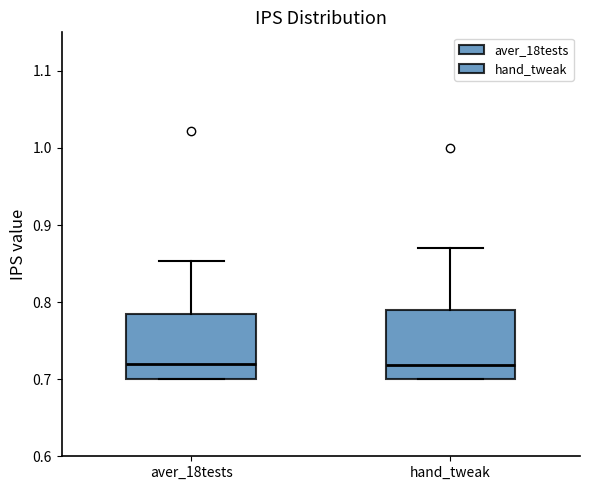

Reading left to right, transcribe this box plot: for each box, give where its median line is, the range the box spans, and where its two whiskers end, as read against the y-axis. The values are not printed on the chart, so give them approximately, as read against the axis.

aver_18tests: median 0.72, box 0.70 to 0.78, whiskers 0.70 to 0.85
hand_tweak: median 0.72, box 0.70 to 0.79, whiskers 0.70 to 0.87